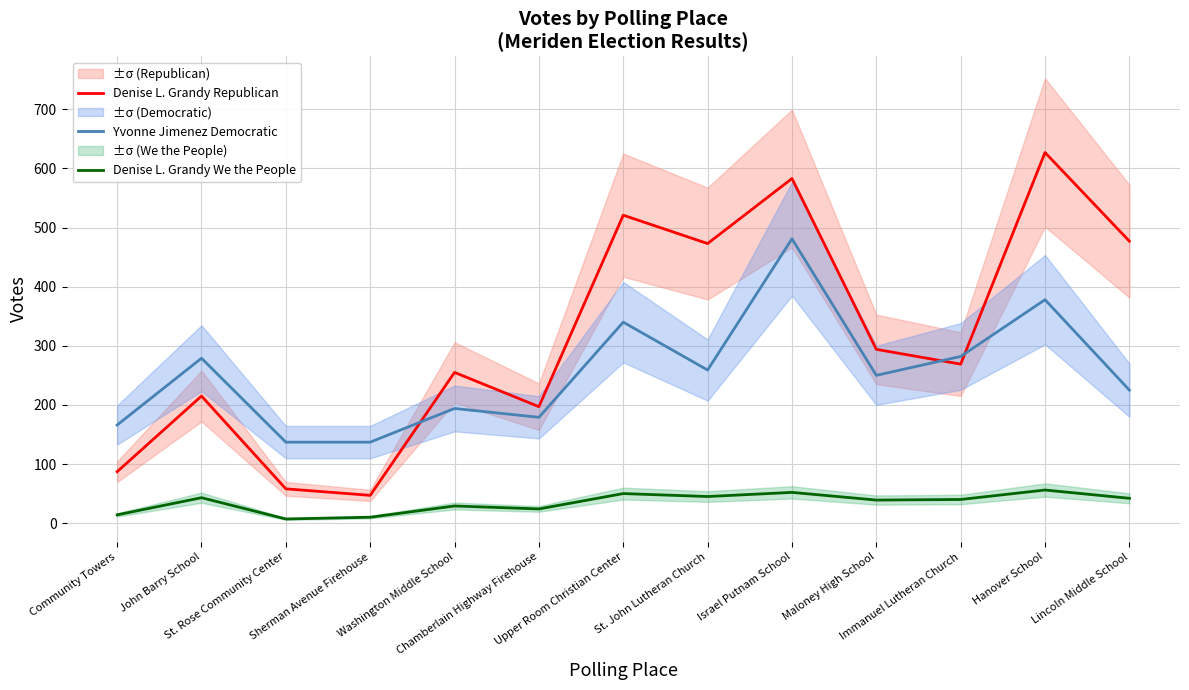

At which category does the chart reach its minimum across all series?

St. Rose Community Center